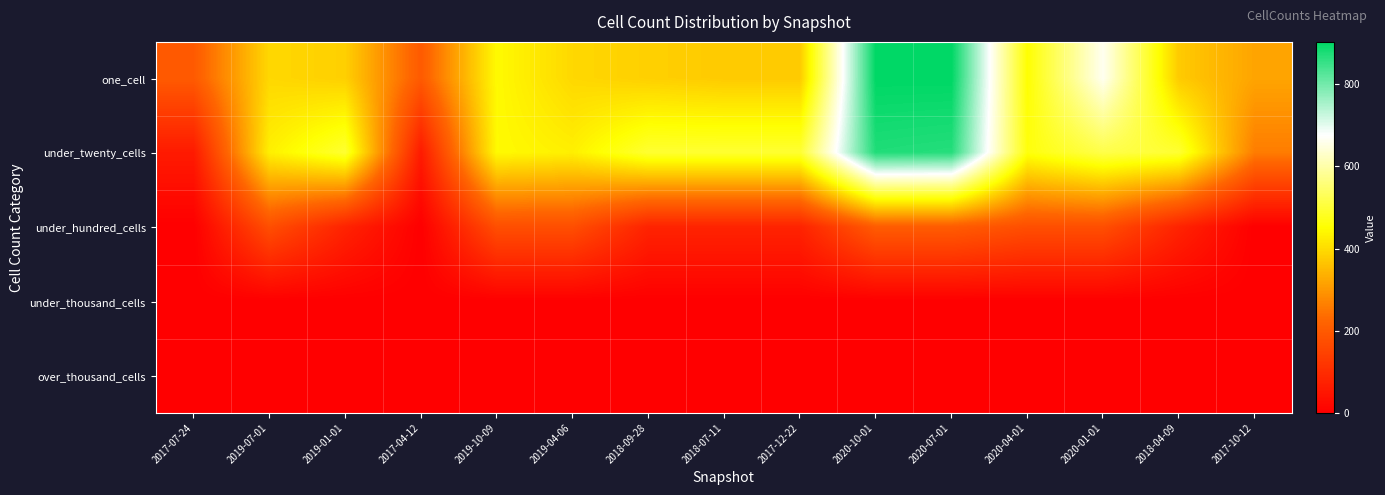

What is the difference between the highest and lowest values at 2020-07-01?

903